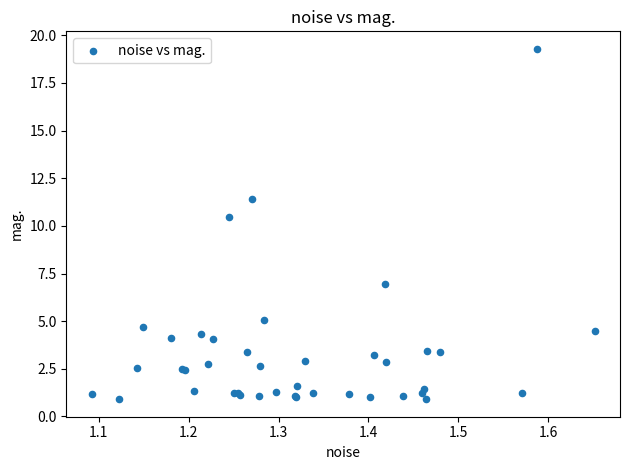

What Y value in the scatter plot is closest to 10?

10.5